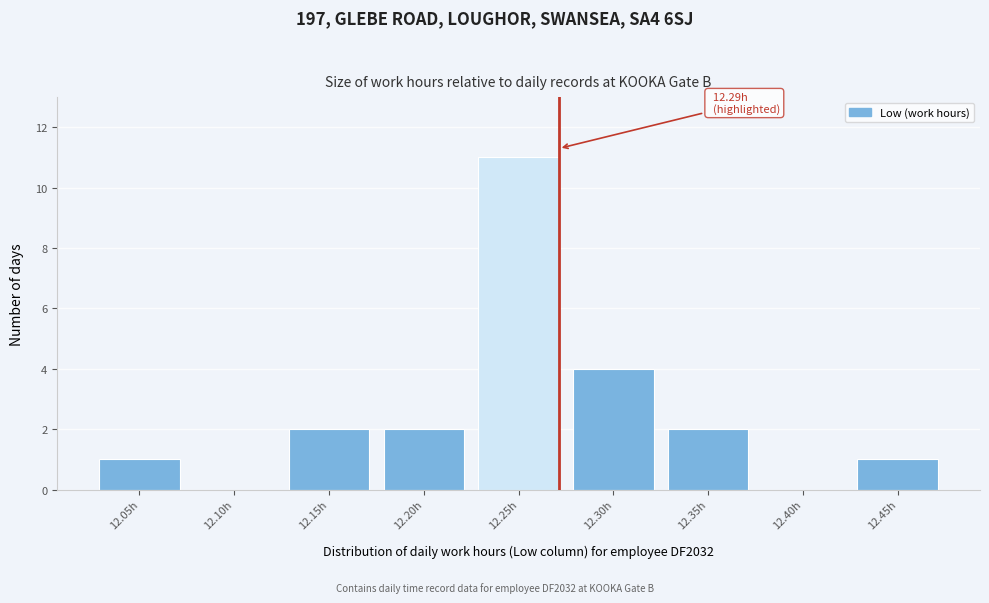

Reading left to right, list all the values displayed in this chart.

12.05h=1	12.10h=0	12.15h=2	12.20h=2	12.25h=11	12.30h=4	12.35h=2	12.40h=0	12.45h=1